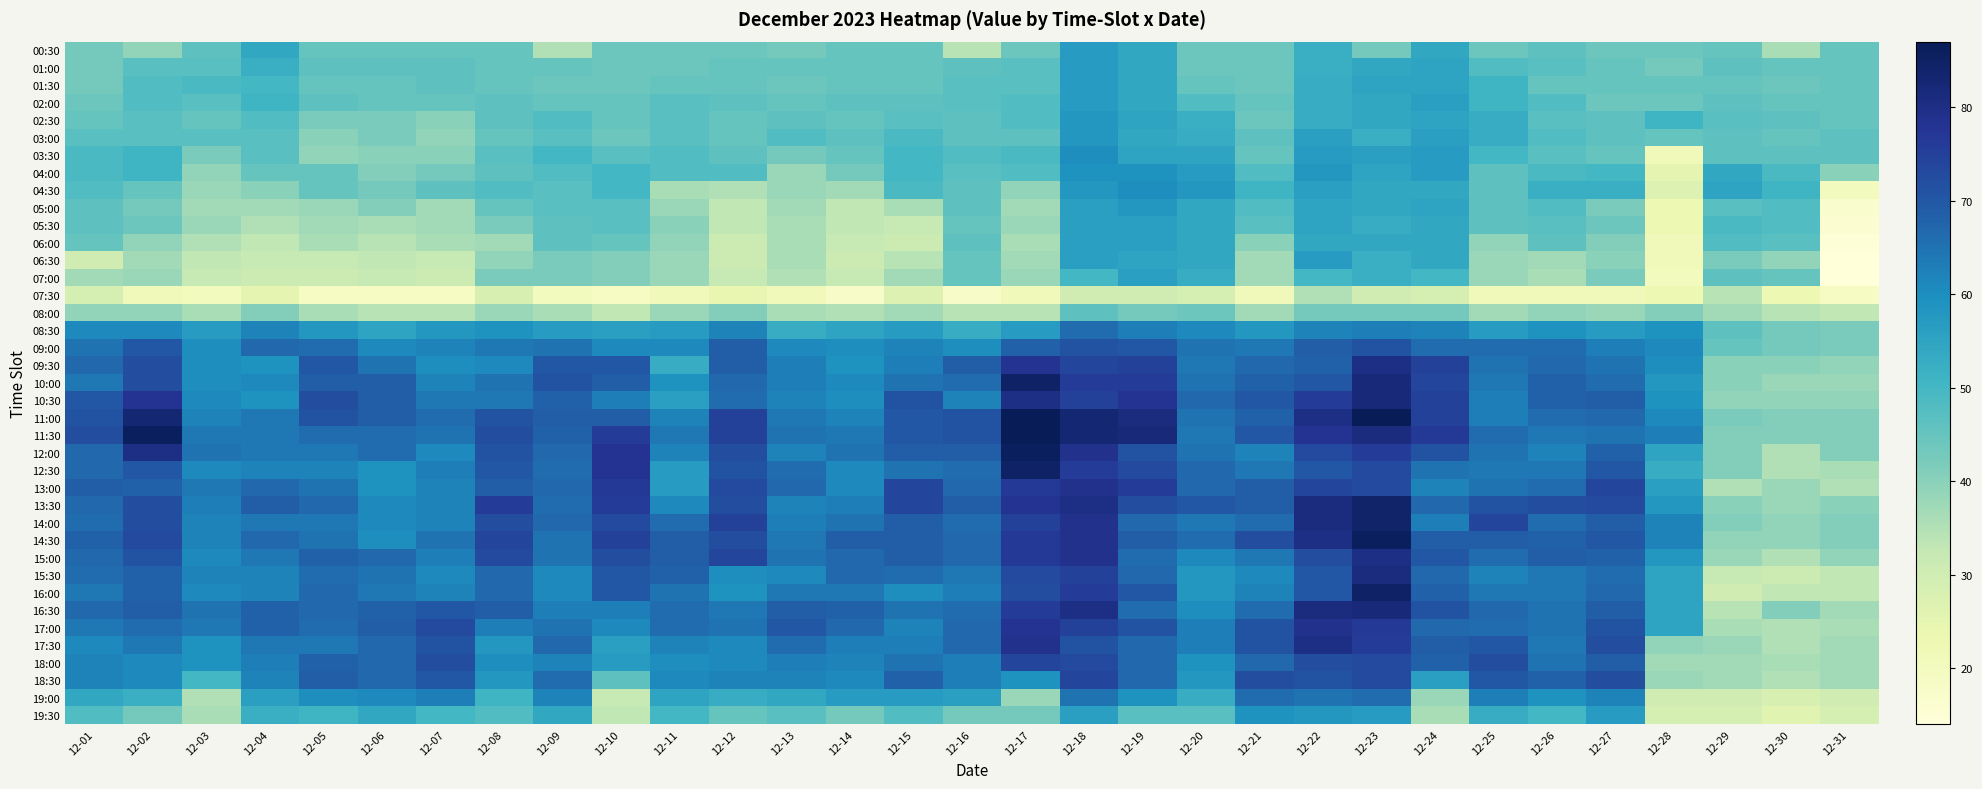

Rank the series at 12-10 from lowest to highest value.

07:30, 19:00, 08:00, 19:30, 06:30, 07:00, 00:30, 01:00, 01:30, 03:00, 02:00, 02:30, 06:00, 18:30, 03:30, 05:00, 05:30, 04:00, 04:30, 08:30, 17:30, 18:00, 09:00, 17:00, 10:30, 16:30, 10:00, 11:00, 09:30, 15:30, 16:00, 15:00, 14:00, 14:30, 11:30, 13:30, 13:00, 12:00, 12:30